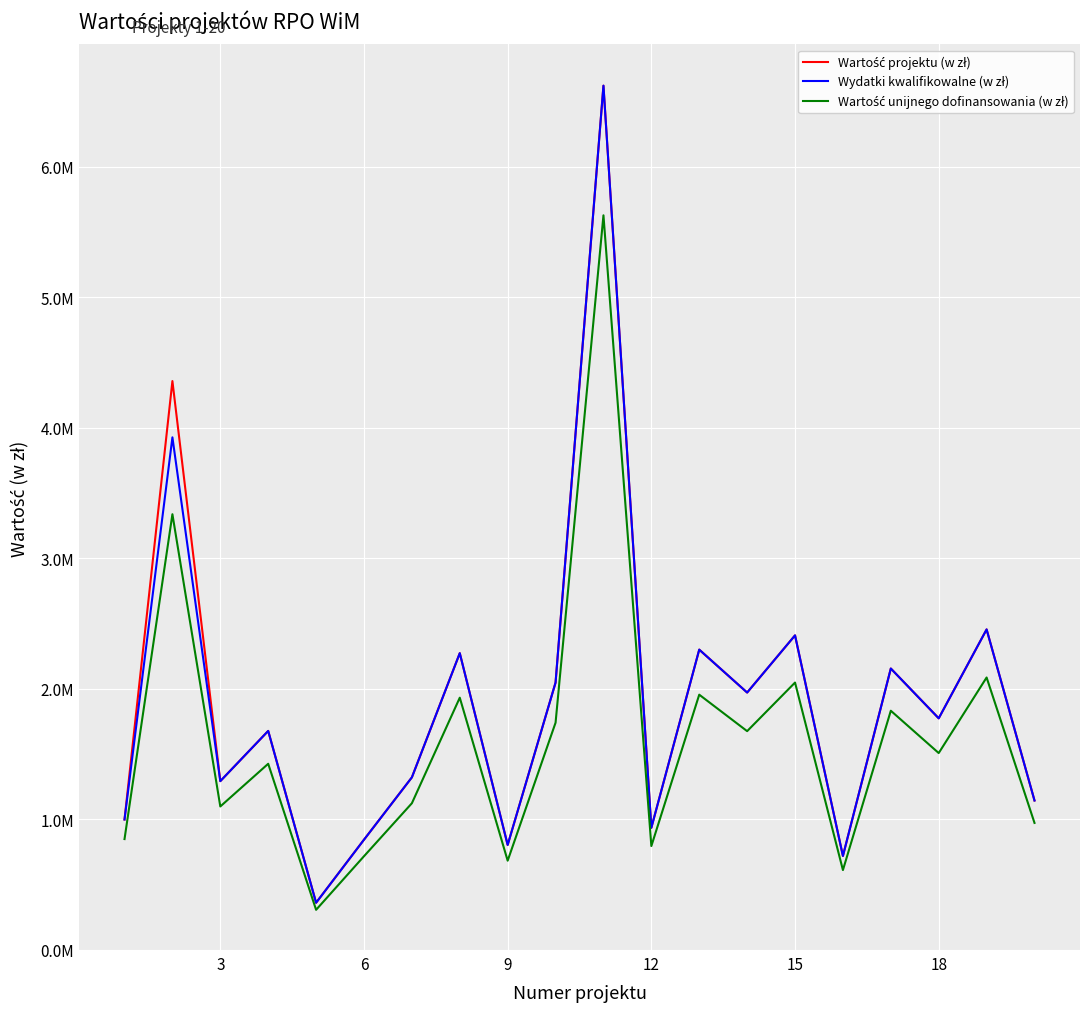

Does the chart have visible grid lines?

Yes